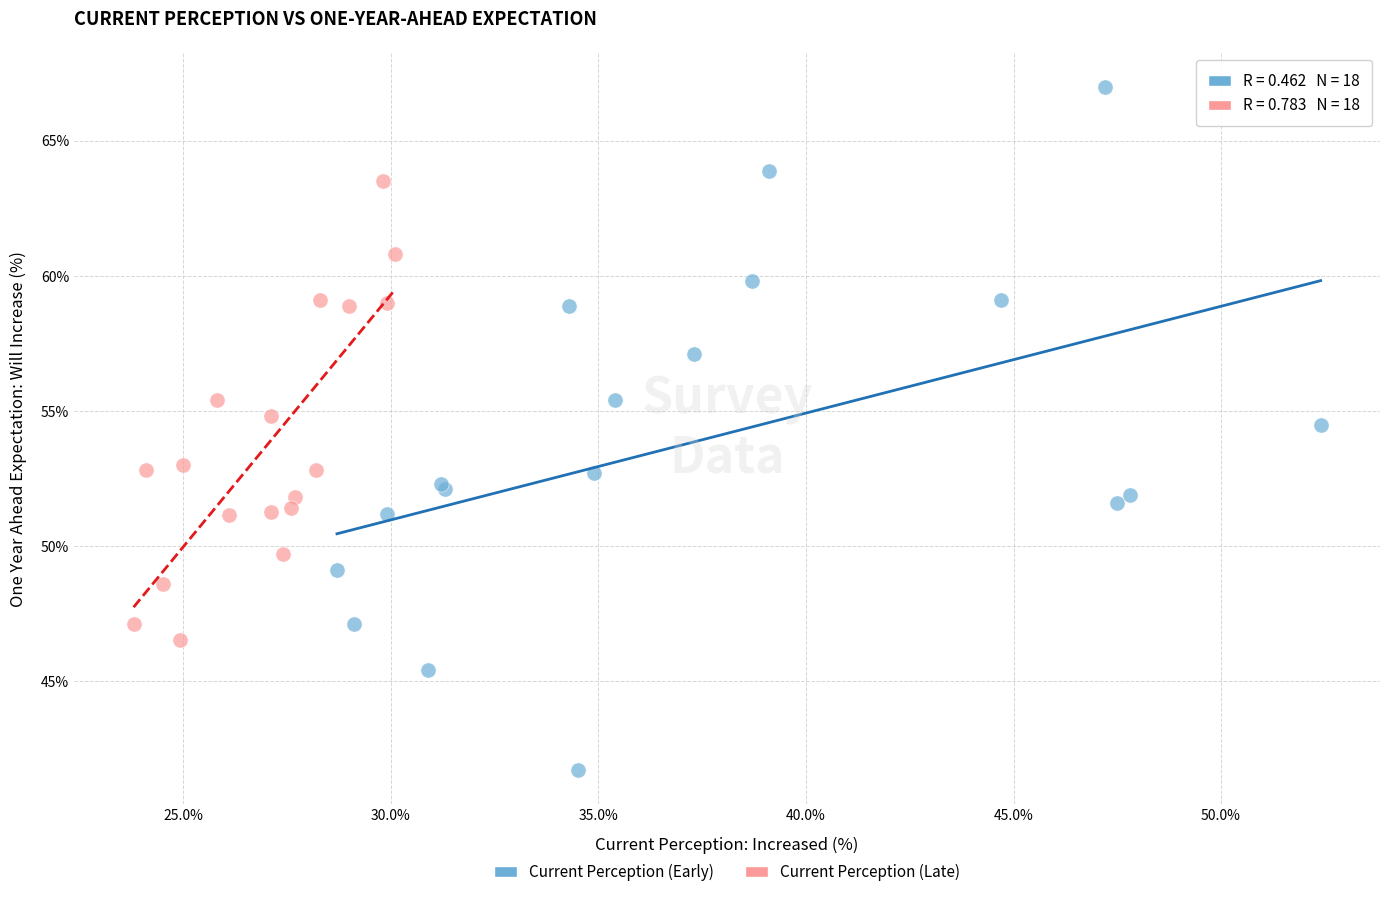

Which series has the largest Y range (max minus min)?

Current Perception (Early)